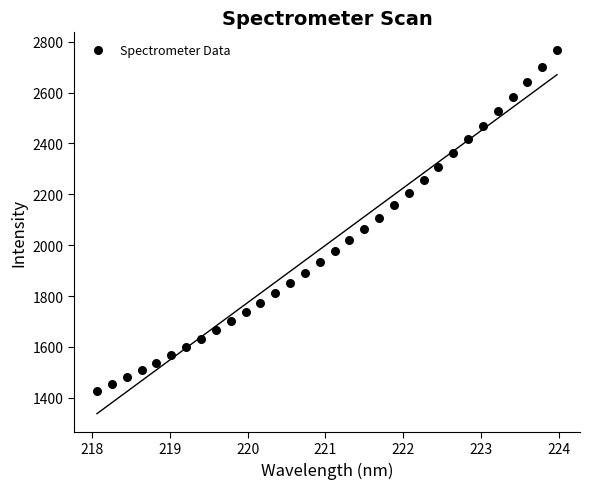

What is the range of Y values (max minus min)?

1339.3